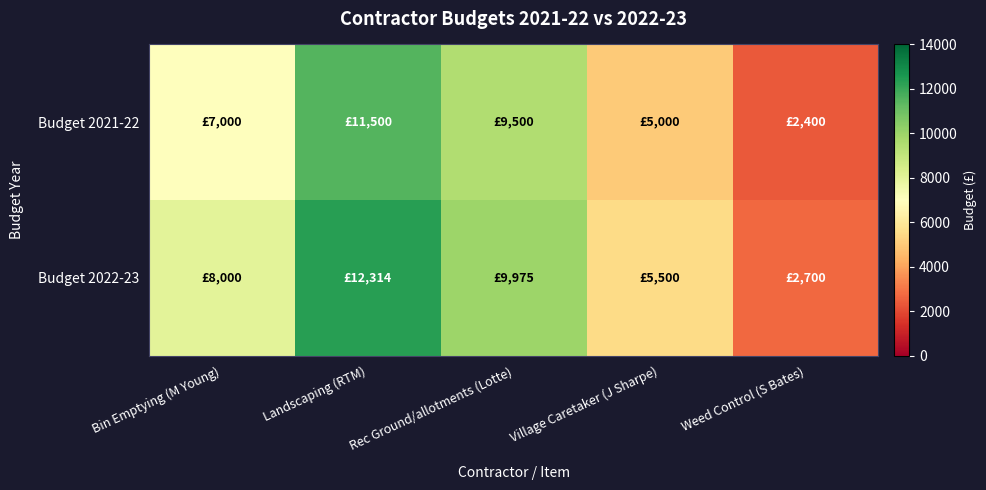

Reading left to right, list all the values displayed in this chart.

Budget 2021-22: Bin Emptying (M Young)=7000	Landscaping (RTM)=11500	Rec Ground/allotments (Lotte)=9500	Village Caretaker (J Sharpe)=5000	Weed Control (S Bates)=2400
Budget 2022-23: Bin Emptying (M Young)=8000	Landscaping (RTM)=12314	Rec Ground/allotments (Lotte)=9975	Village Caretaker (J Sharpe)=5500	Weed Control (S Bates)=2700